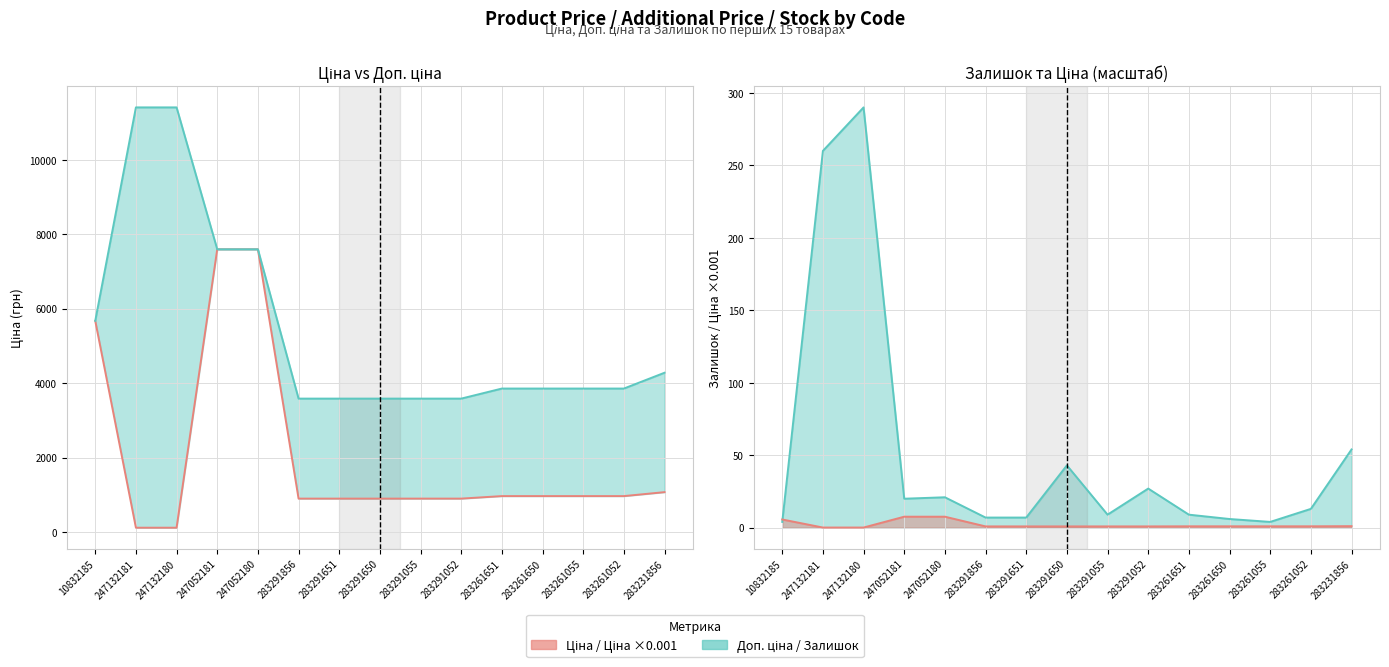

The value of Доп. ціна at 283291055 is 3583.6. True or false?

True